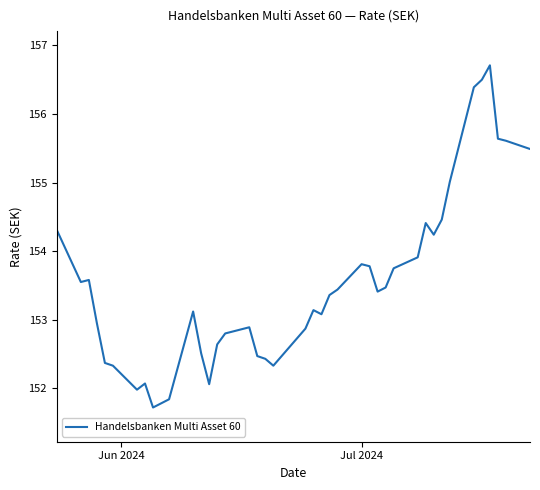

What is the smallest value displayed?

151.7